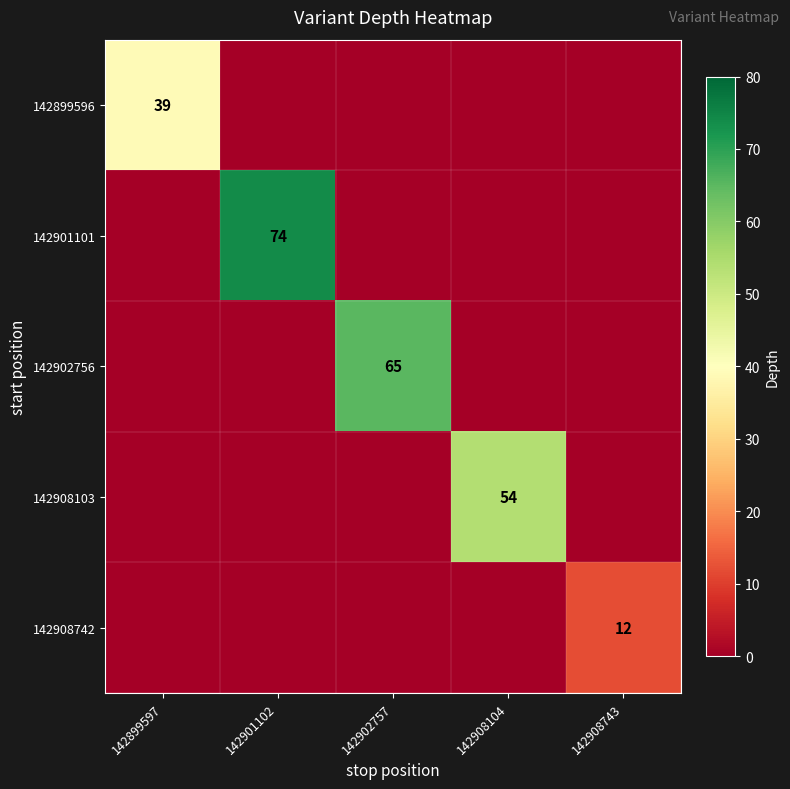

The value of 142908742 at 142908743 is 6. True or false?

False